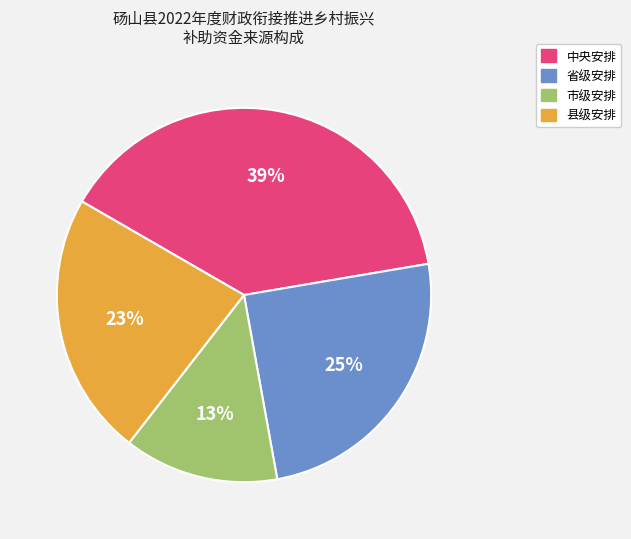

Is there any slice that represents more than half of the pie?

No